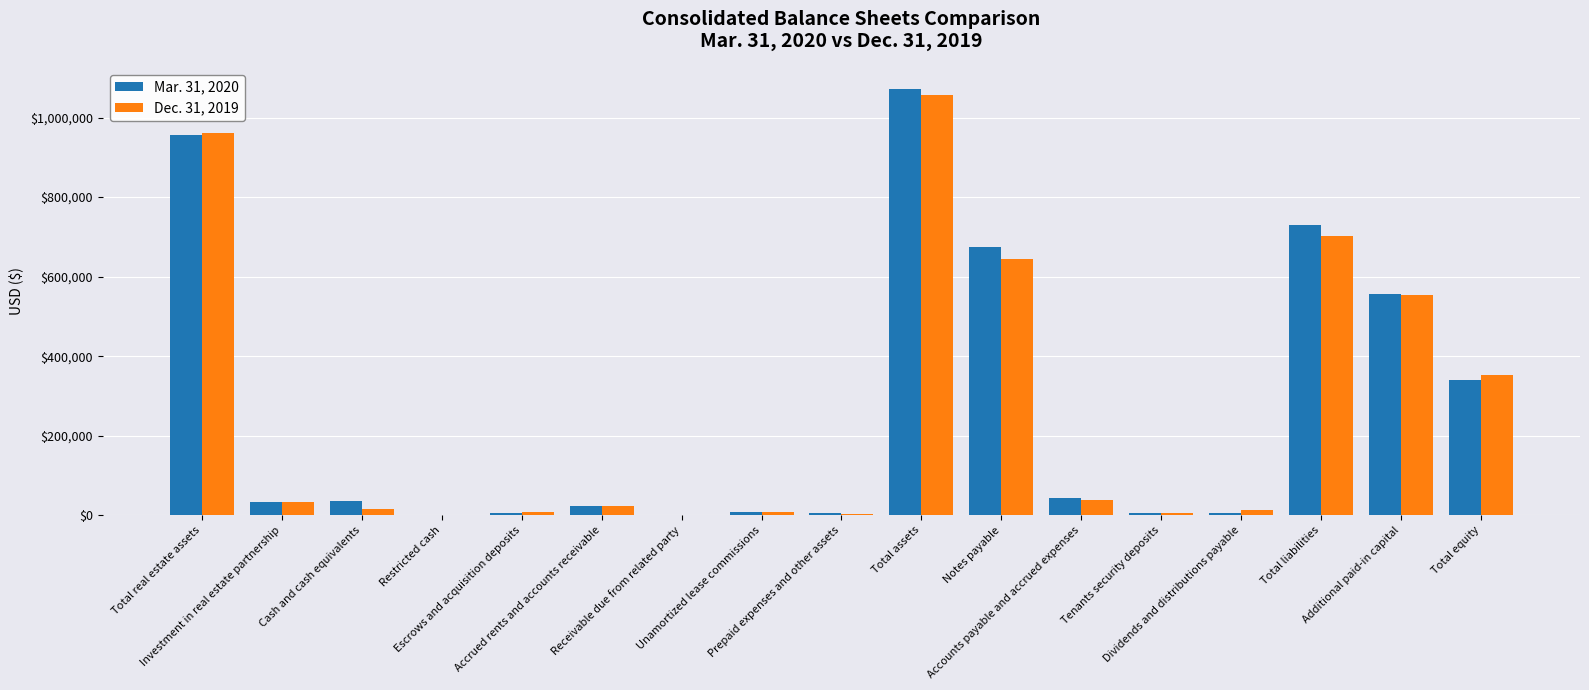

What is the greatest value displayed?

1071326